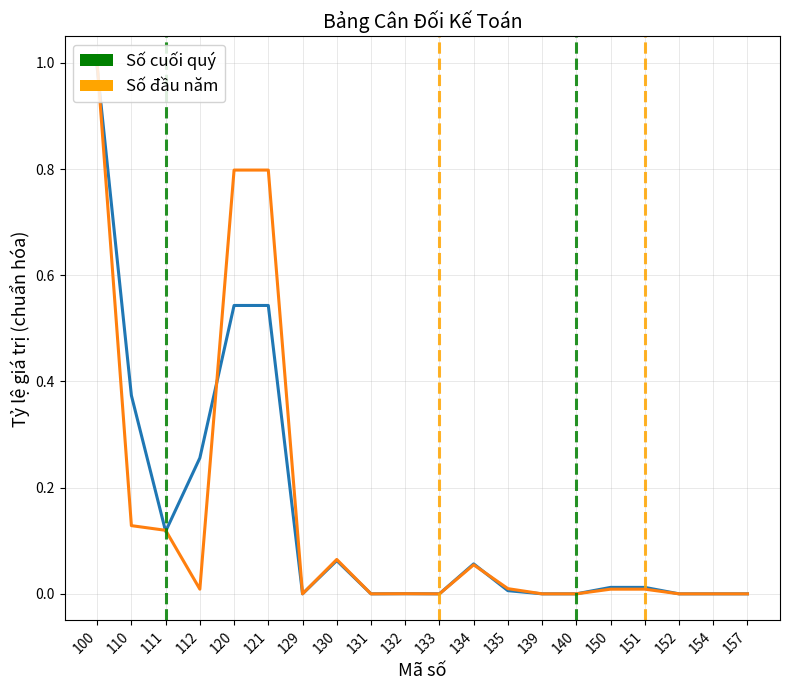

Is it true that Số cuối quý equals 0.8 at 121?

True